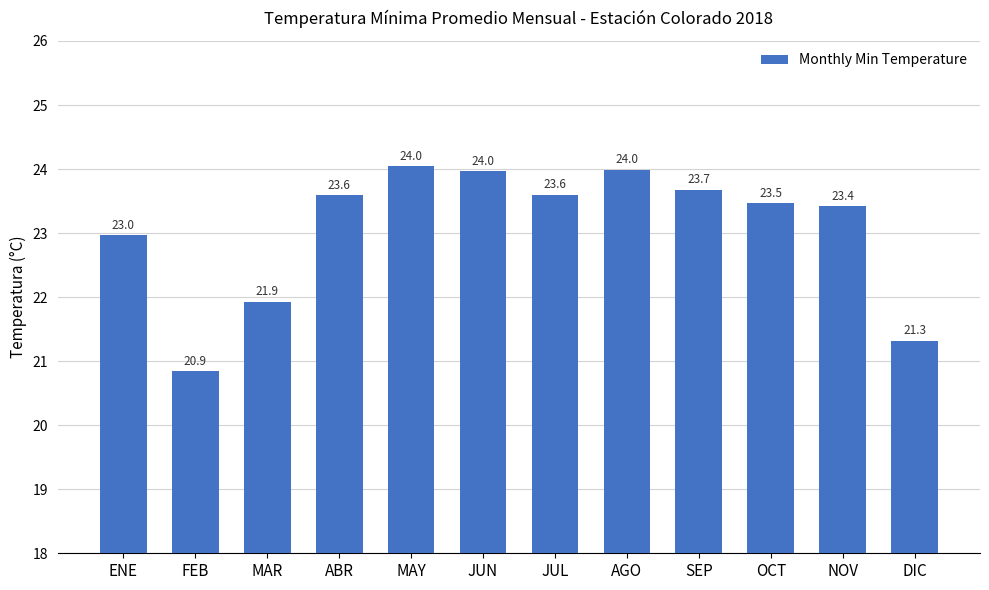

What position from the left is FEB?

2